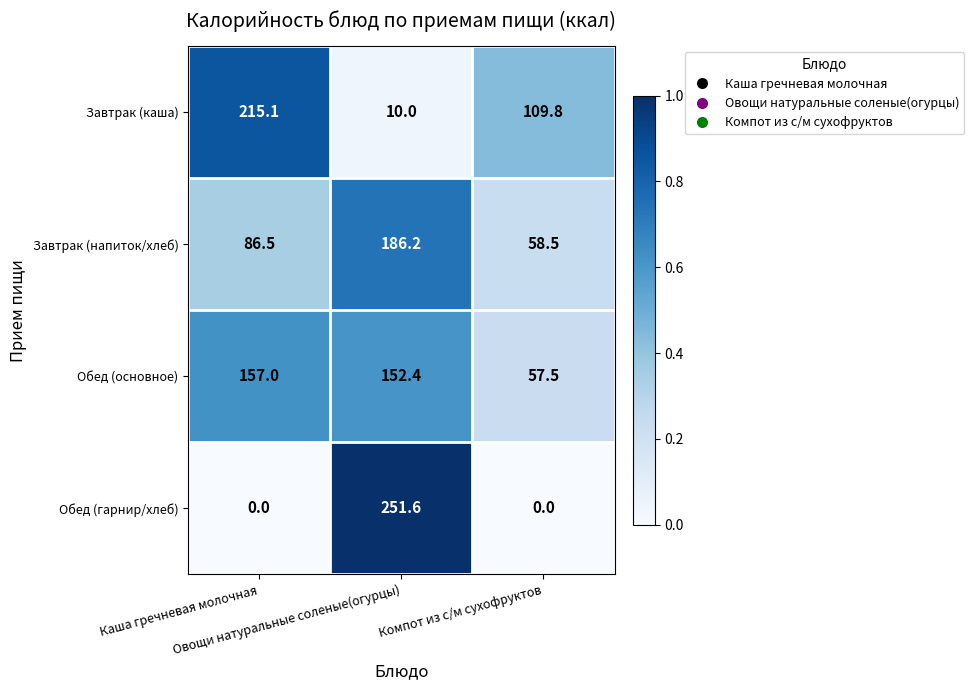

Which series has the largest total across all categories?

Обед (основное)